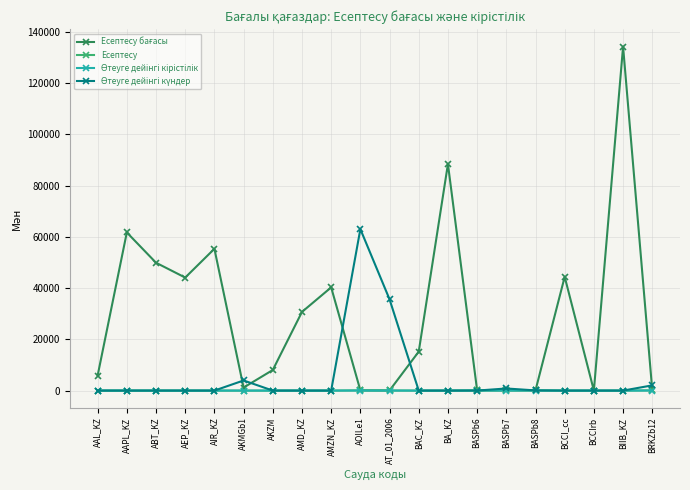

What position from the left is AIR_KZ?

5